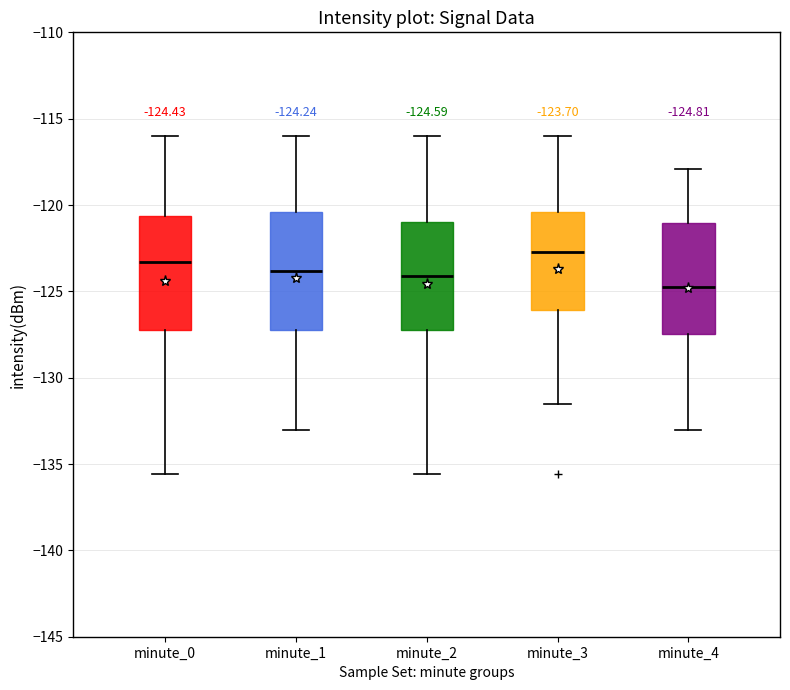

Which box's median line is the highest?

minute_3